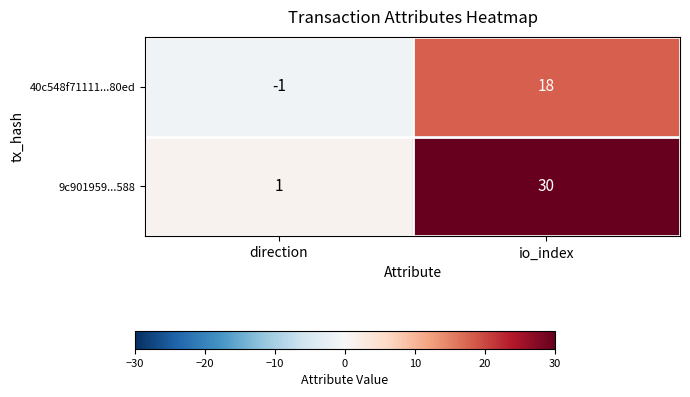

True or false: 40c548f71111...80ed has a value of 7 at io_index.

False